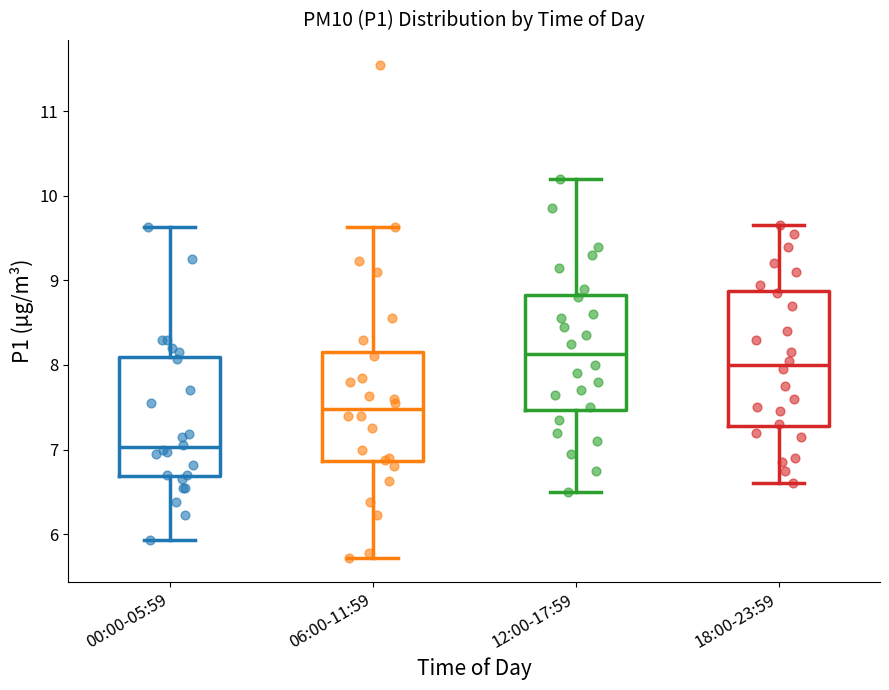

Reading left to right, read every box against the y-axis: the position of its median line, the range the box covers, and the ends of its whiskers. The values are not printed on the chart, so give them approximately, as read against the axis.

00:00-05:59: median 7.0, box 6.7 to 8.1, whiskers 5.9 to 9.6
06:00-11:59: median 7.5, box 6.9 to 8.2, whiskers 5.7 to 9.6
12:00-17:59: median 8.1, box 7.5 to 8.8, whiskers 6.5 to 10.2
18:00-23:59: median 8.0, box 7.3 to 8.9, whiskers 6.6 to 9.7